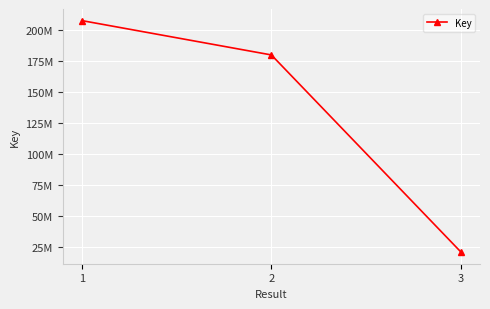

Does the chart have visible grid lines?

Yes